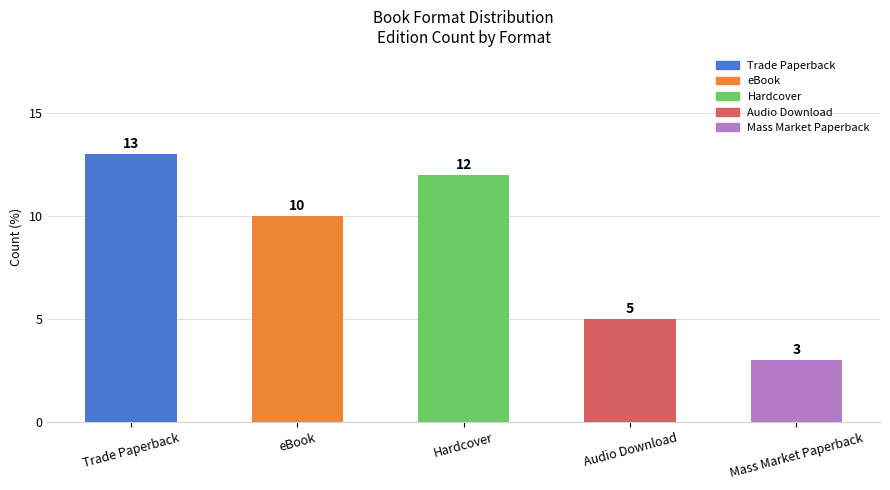

What is the smallest value displayed?

3